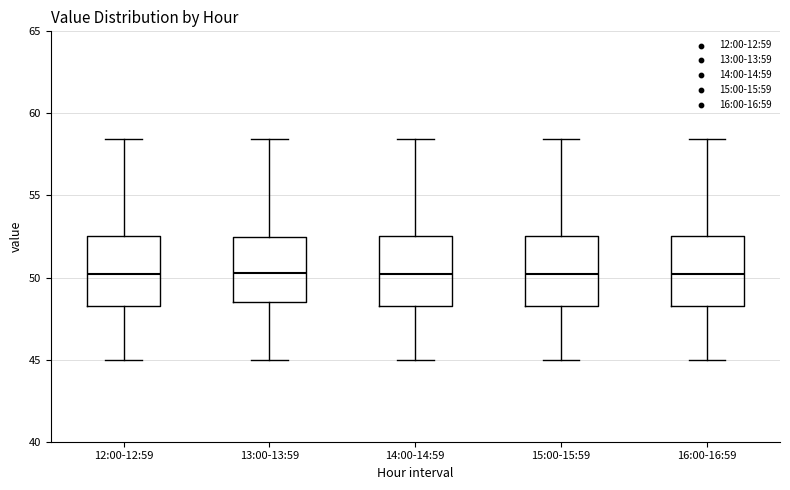

Where is the upper edge of the box for 16:00-16:59 on the y-axis? The values are not printed on the chart, so give them approximately, as read against the axis.

52.5